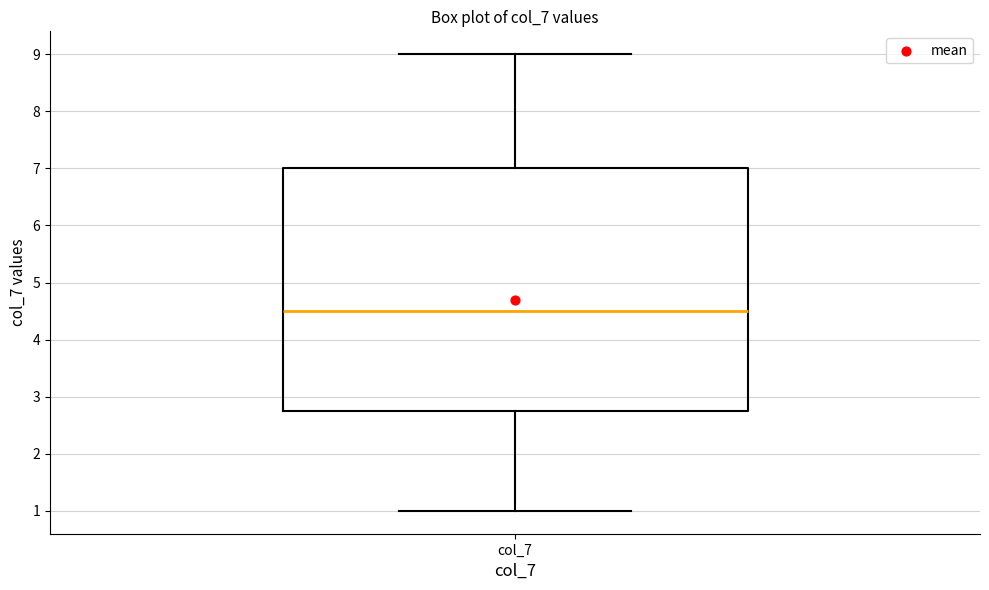

Transcribe this box plot: give where the median line is, the range the box spans, and where the two whiskers end, as read against the y-axis. The values are not printed on the chart, so give them approximately, as read against the axis.

median 4.5, box 2.8 to 7.0, whiskers 1.0 to 9.0